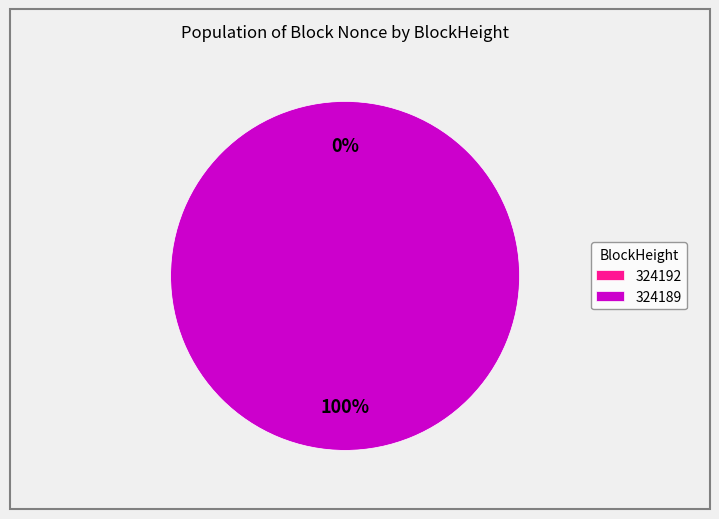

Between 324192 and 324189, which is larger?

324189